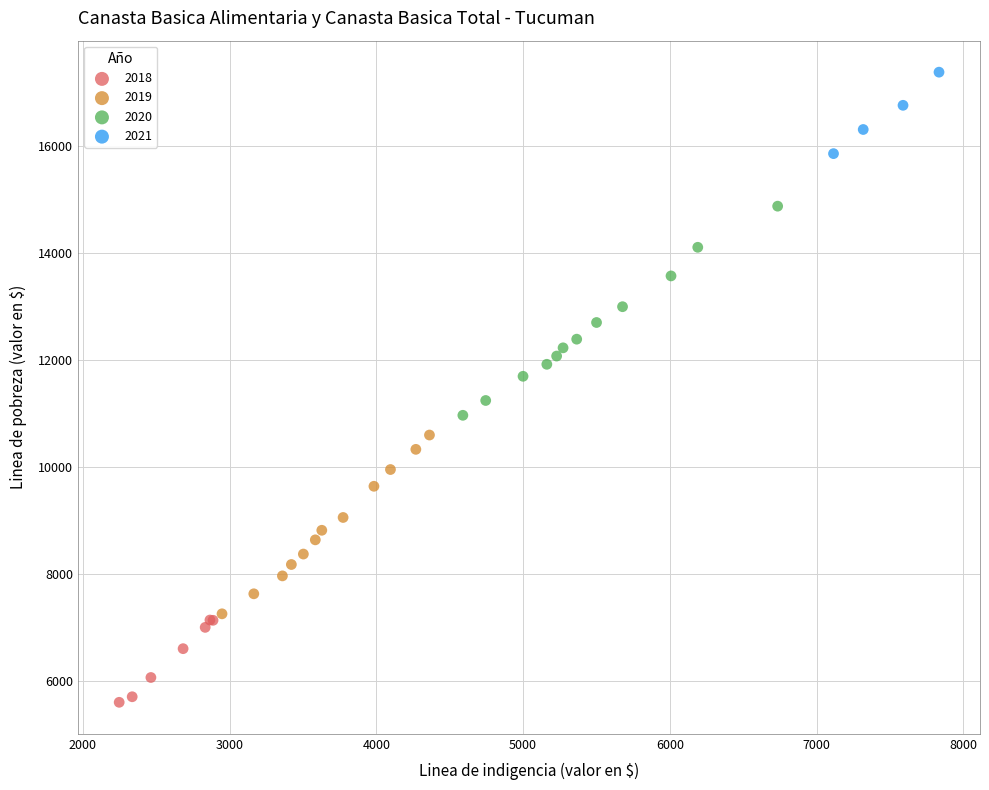

Which series has the largest Y range (max minus min)?

2020